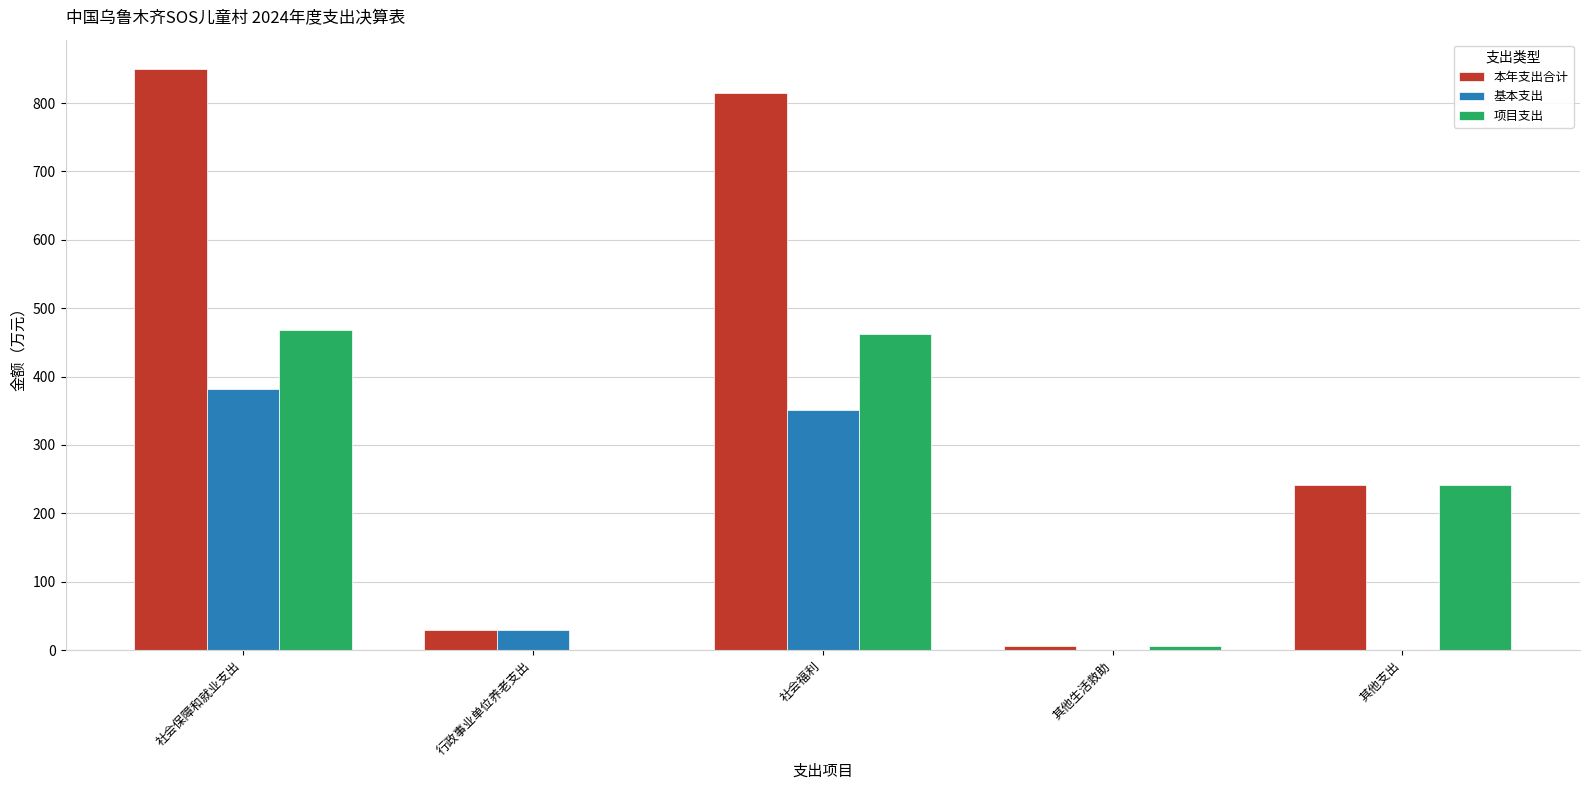

At which label is 本年支出合计 closest to 428?

其他支出